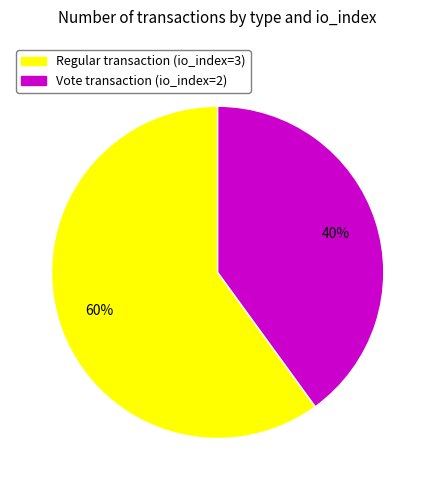

To the nearest percent, what portion does Regular transaction (io_index=3) represent?

60%